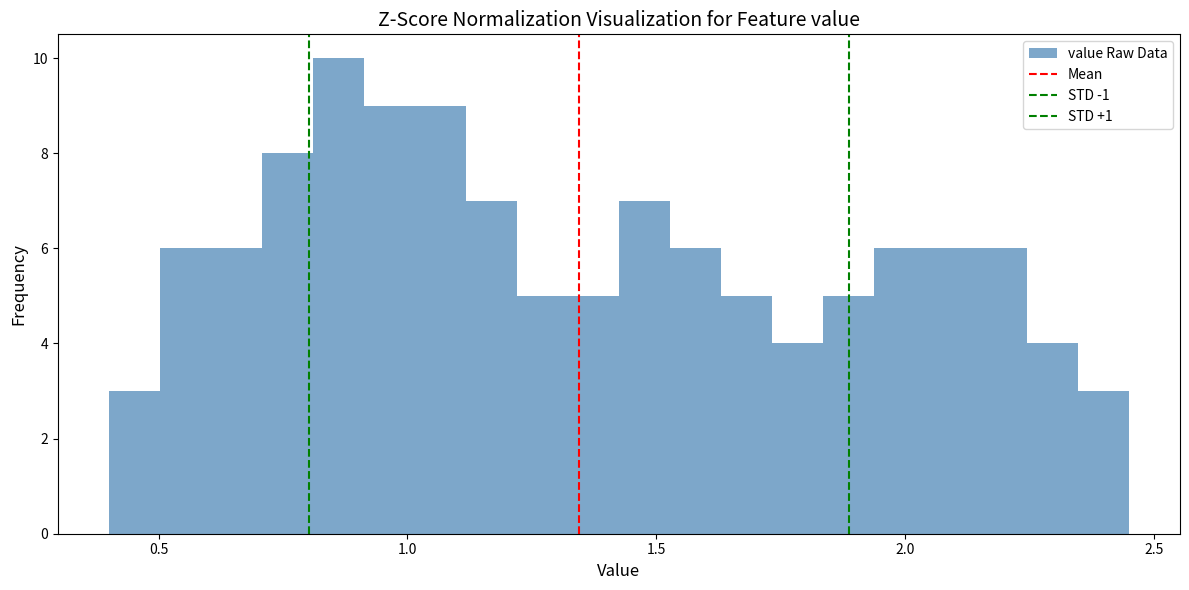

Around what value on the x-axis is the tallest bar? Give the approximate position of its centre, as read against the axis.

0.85